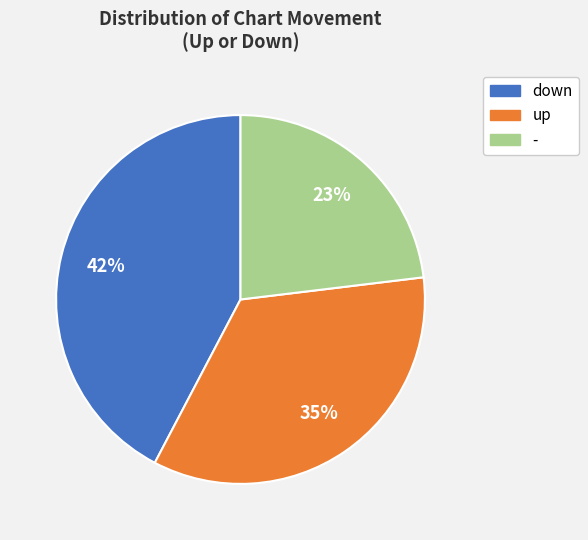

How many slices are in this pie chart?

3